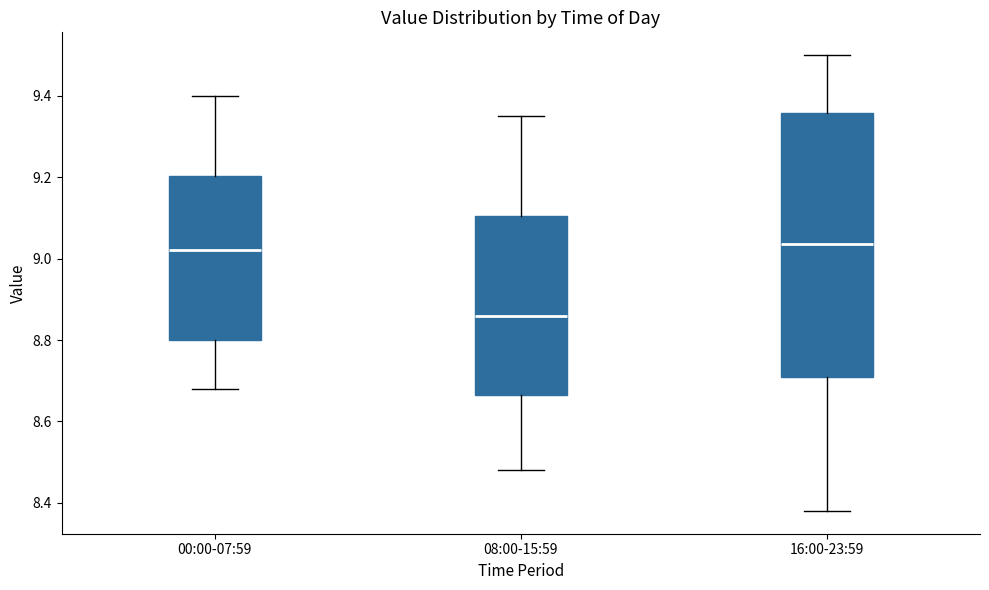

Where is the lower edge of the box for 08:00-15:59 on the y-axis? The values are not printed on the chart, so give them approximately, as read against the axis.

8.66